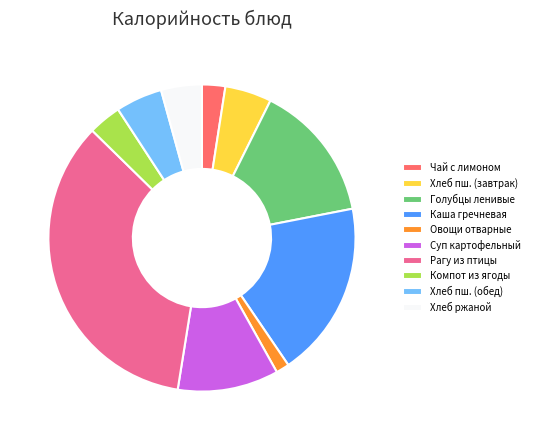

What is the ratio of the value at Хлеб пш. (завтрак) to the value at Суп картофельный?

0.5